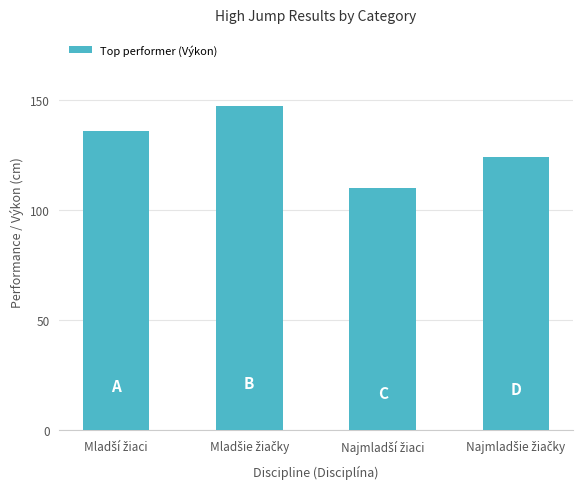

Reading right to left, extract all data points from this chart.

124	110	147	136